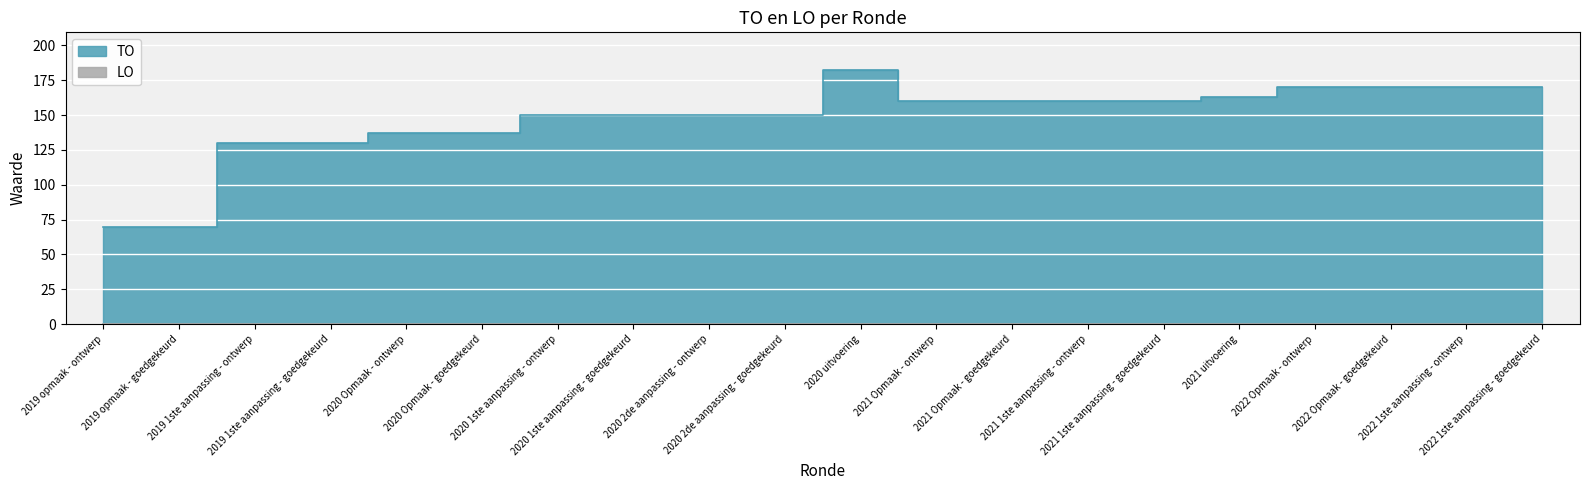

Reading left to right, transcribe all the data shown in this chart.

2019 opmaak - ontwerp=70	2019 opmaak - goedgekeurd=70	2019 1ste aanpassing - ontwerp=130	2019 1ste aanpassing - goedgekeurd=130	2020 Opmaak - ontwerp=137	2020 Opmaak - goedgekeurd=137	2020 1ste aanpassing - ontwerp=150	2020 1ste aanpassing - goedgekeurd=150	2020 2de aanpassing - ontwerp=150	2020 2de aanpassing - goedgekeurd=150	2020 uitvoering=182	2021 Opmaak - ontwerp=160	2021 Opmaak - goedgekeurd=160	2021 1ste aanpassing - ontwerp=160	2021 1ste aanpassing - goedgekeurd=160	2021 uitvoering=163	2022 Opmaak - ontwerp=170	2022 Opmaak - goedgekeurd=170	2022 1ste aanpassing - ontwerp=170	2022 1ste aanpassing - goedgekeurd=170